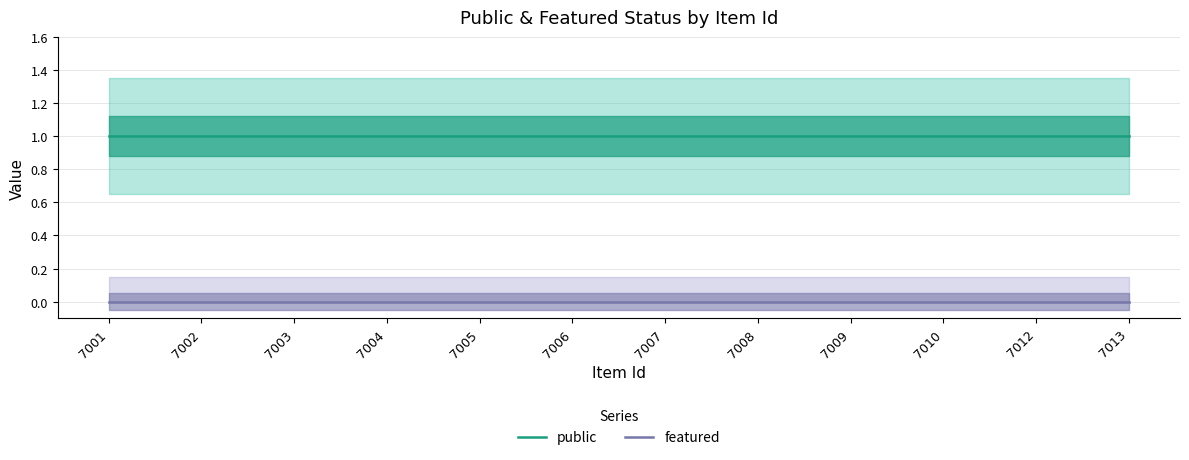

Reading left to right, what are all the values shown in this chart?

public: 7001=1	7002=1	7003=1	7004=1	7005=1	7006=1	7007=1	7008=1	7009=1	7010=1	7012=1	7013=1
featured: 7001=0	7002=0	7003=0	7004=0	7005=0	7006=0	7007=0	7008=0	7009=0	7010=0	7012=0	7013=0